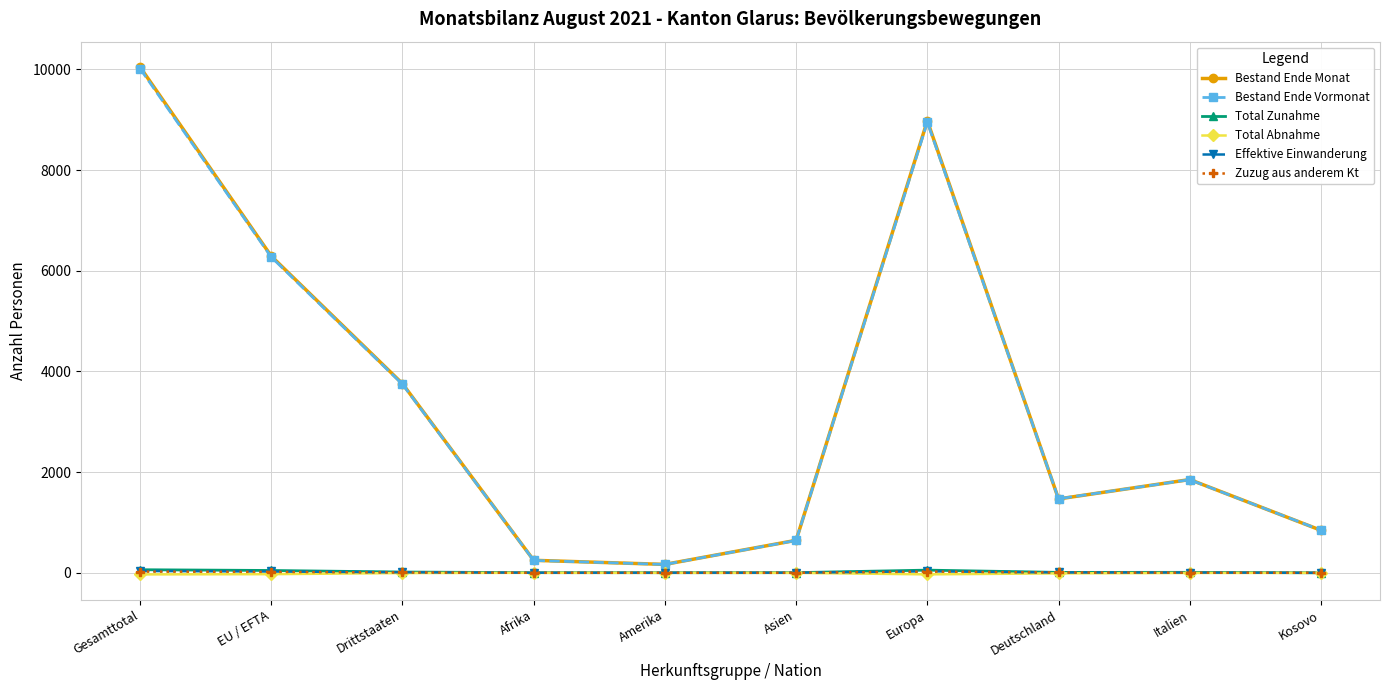

Which category has the highest value in the Bestand Ende Vormonat series?

Gesamttotal